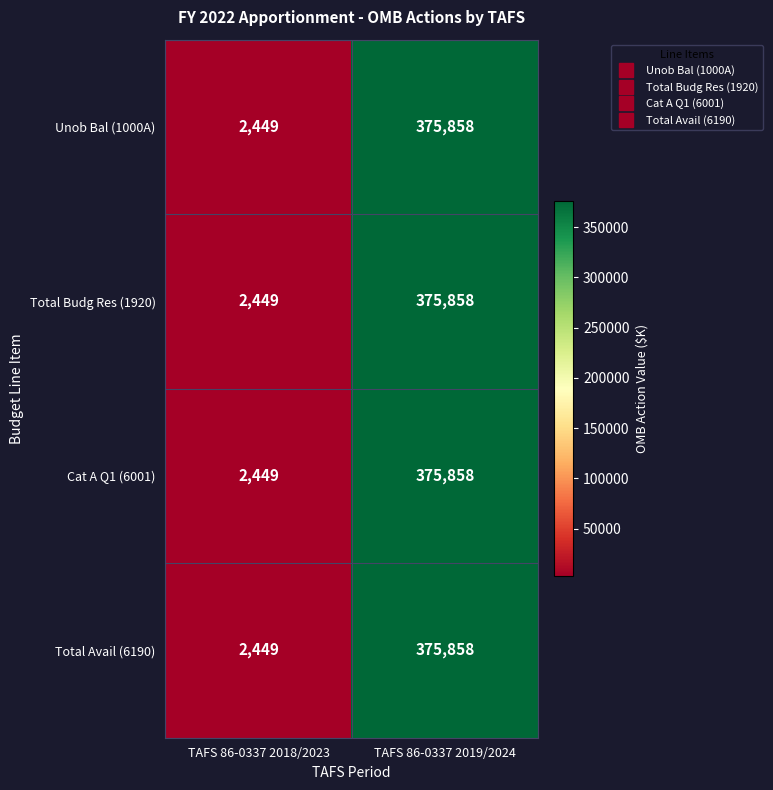

Which category has the lowest value across all series?

TAFS 86-0337 2018/2023